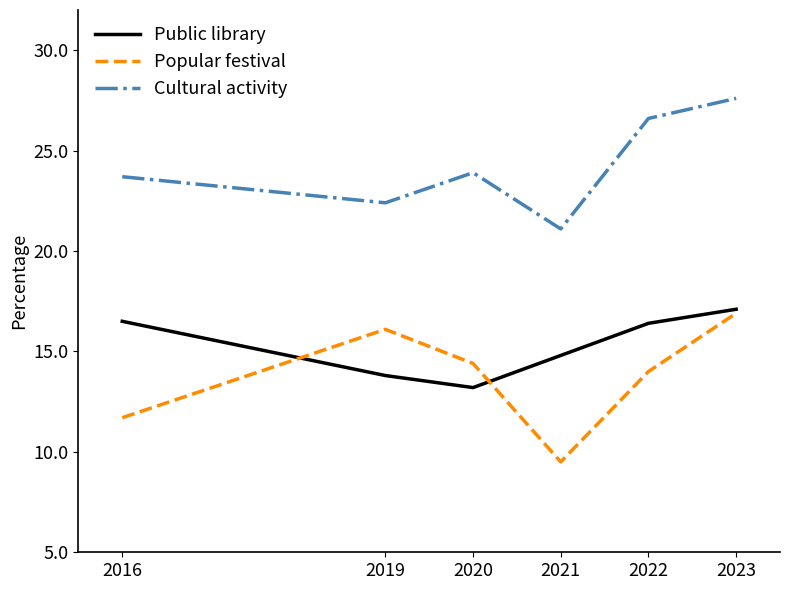

At which category is the sum across all series the highest?

2023